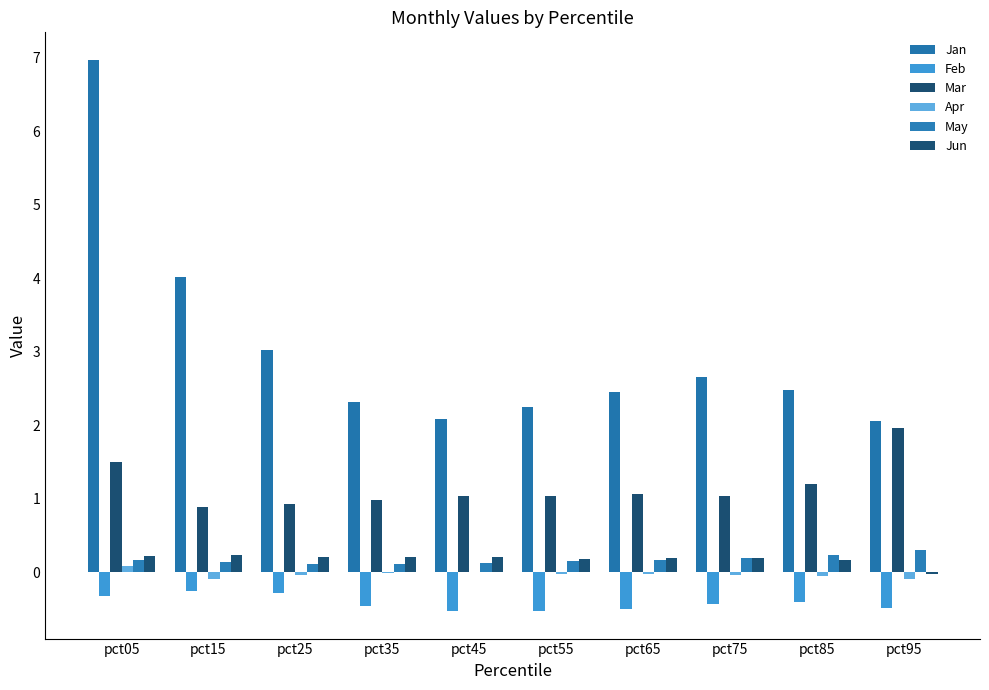

How many groups of bars are there?

10